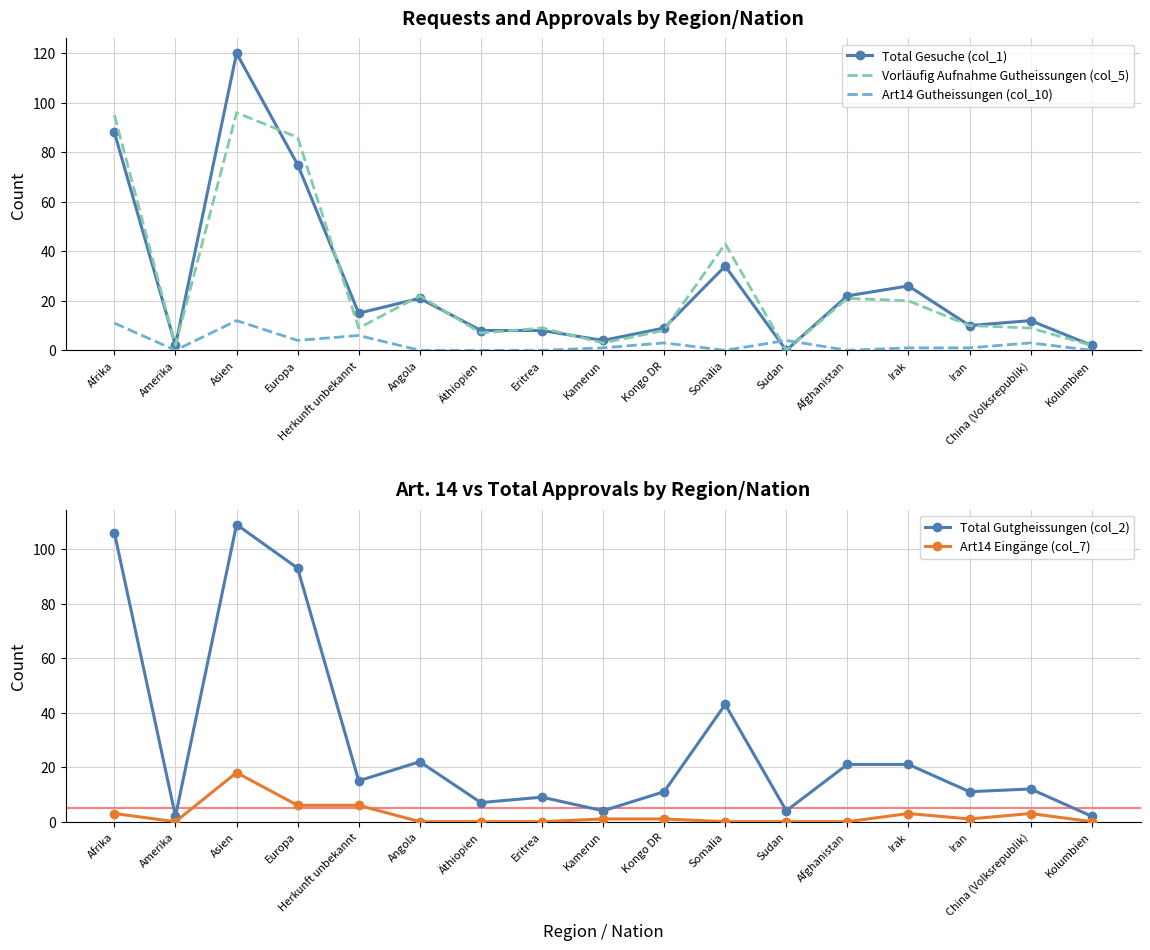

What is the total value across all series at Amerika?

6